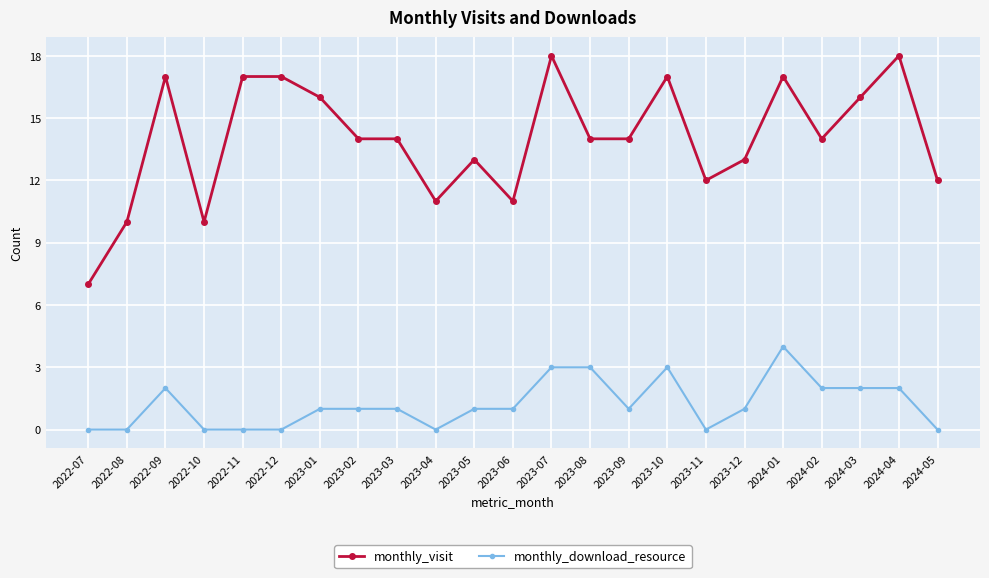

The monthly_download_resource series shows 2 at 2023-08. True or false?

False